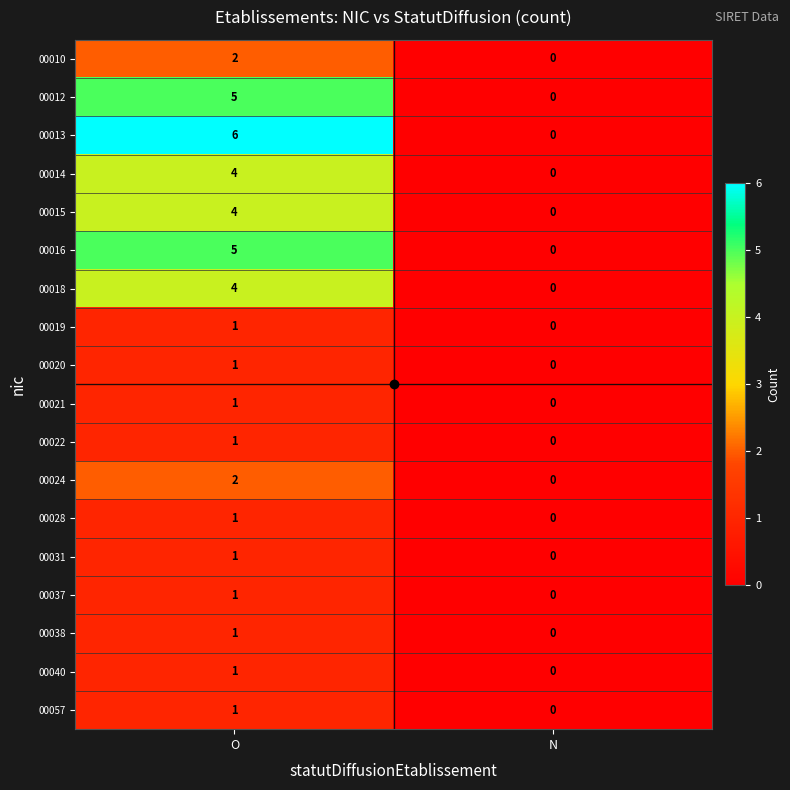

Which series has the largest total across all categories?

00013